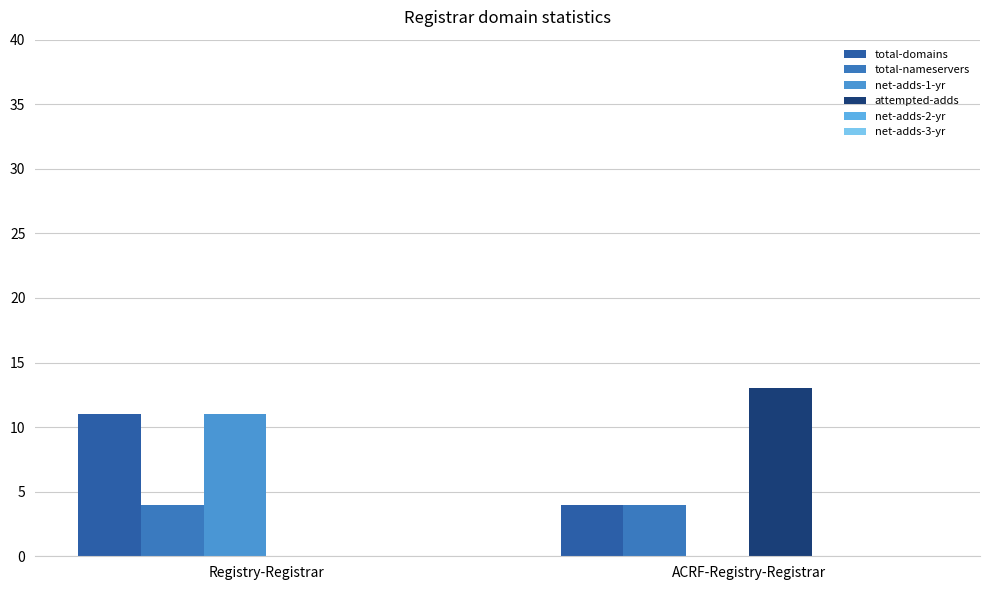

What is the label of the 1st bar from the right?

ACRF-Registry-Registrar